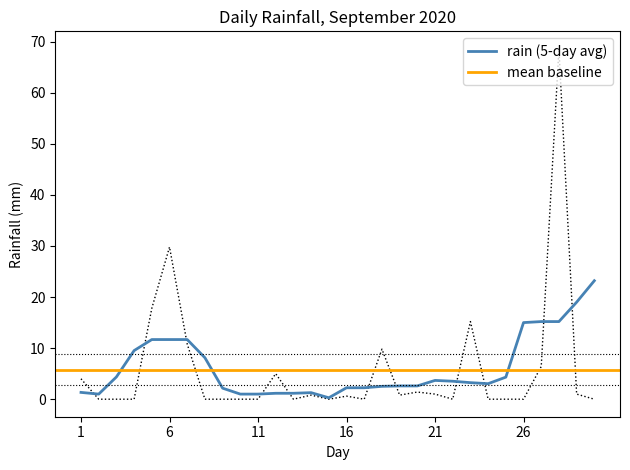

At which label is the value closest to 34?

6